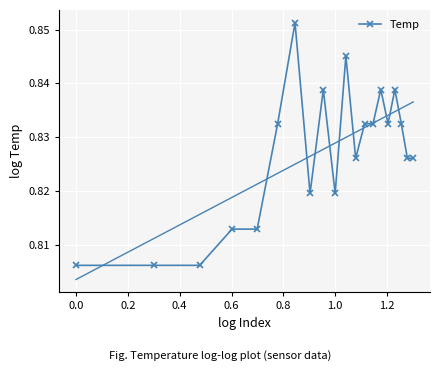

Count the Temp values in the range 0 to 1.

20